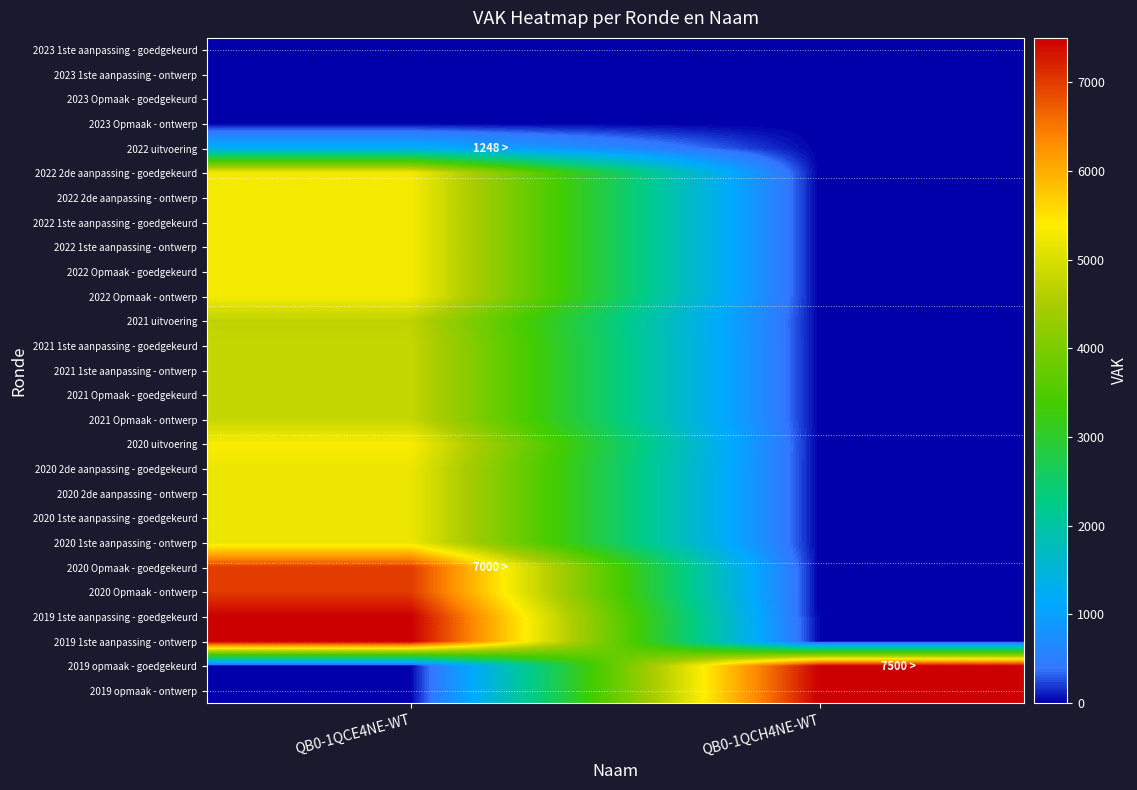

What is the spread (max minus min) of values at QB0-1QCE4NE-WT?

7500